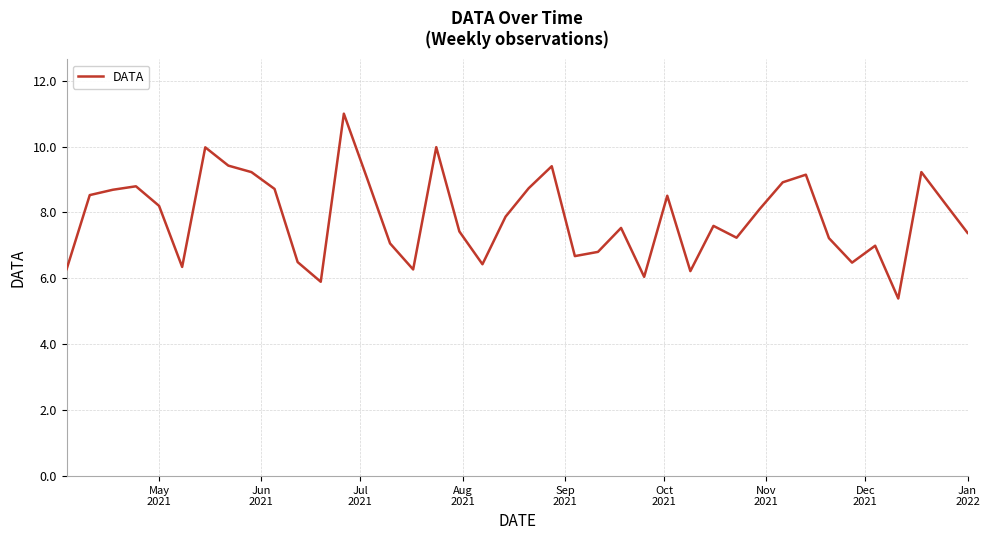

What is the maximum value shown in the chart?

11.0